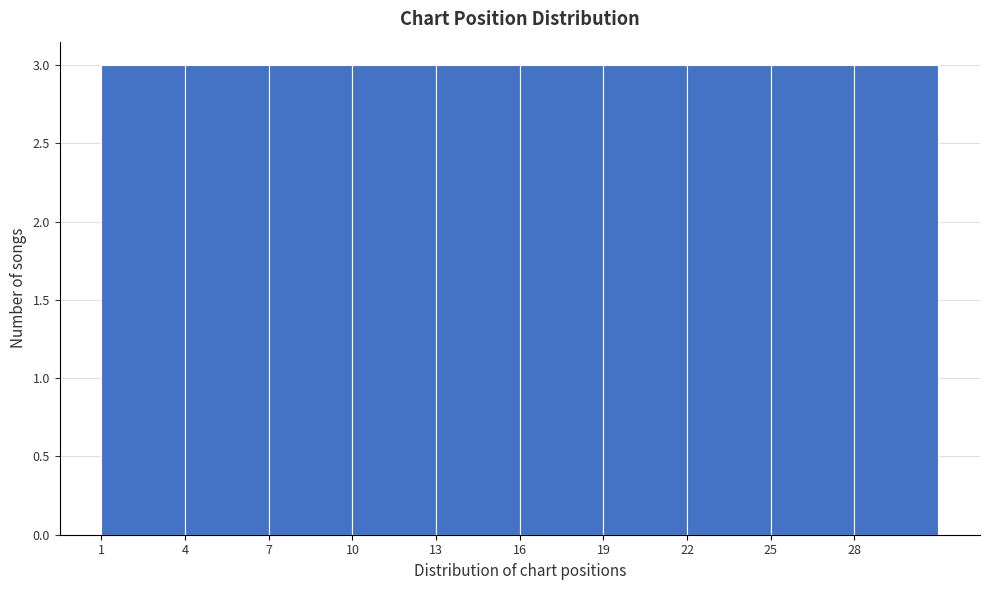

How tall is the bar that spans 1 to 4 on the x-axis? The values are not printed on the chart, so give them approximately, as read against the axis.

3